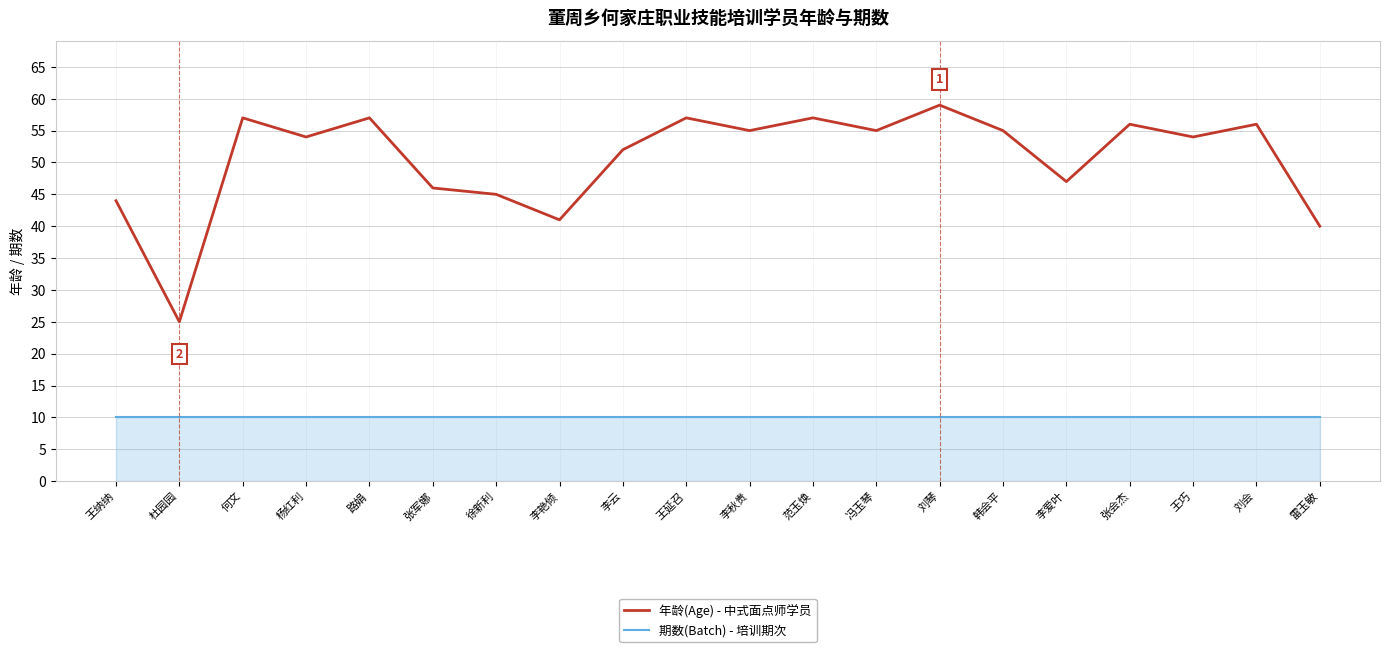

The 期数(Batch) - 培训期次 series shows 10 at 王延召. True or false?

True